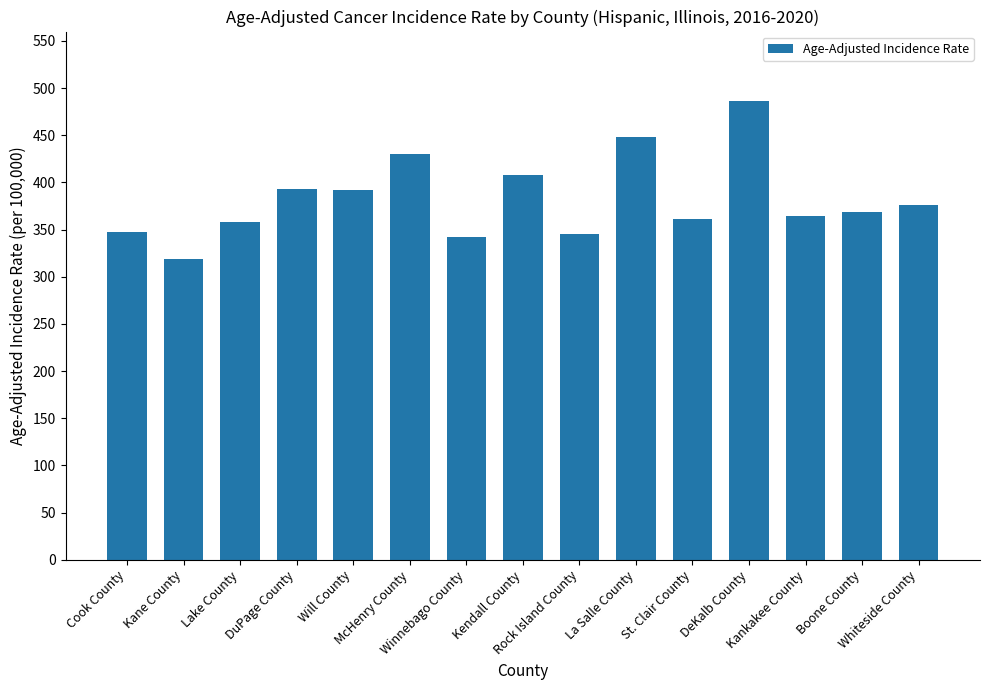

What is the difference between the maximum and minimum values?

167.4